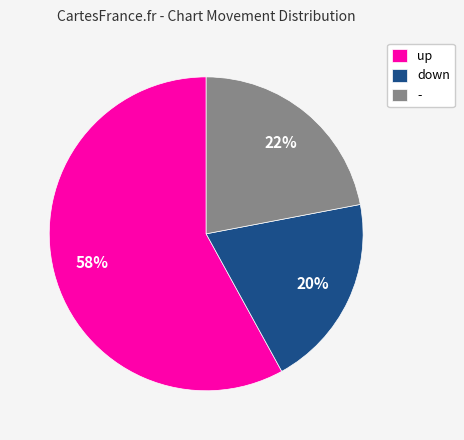

What percentage is the up slice, to the nearest percent?

58%